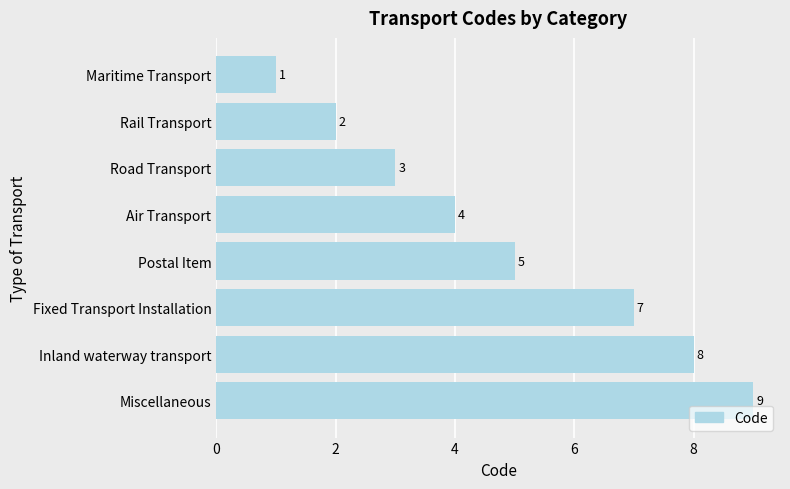

Count the number of categories in the chart.

8